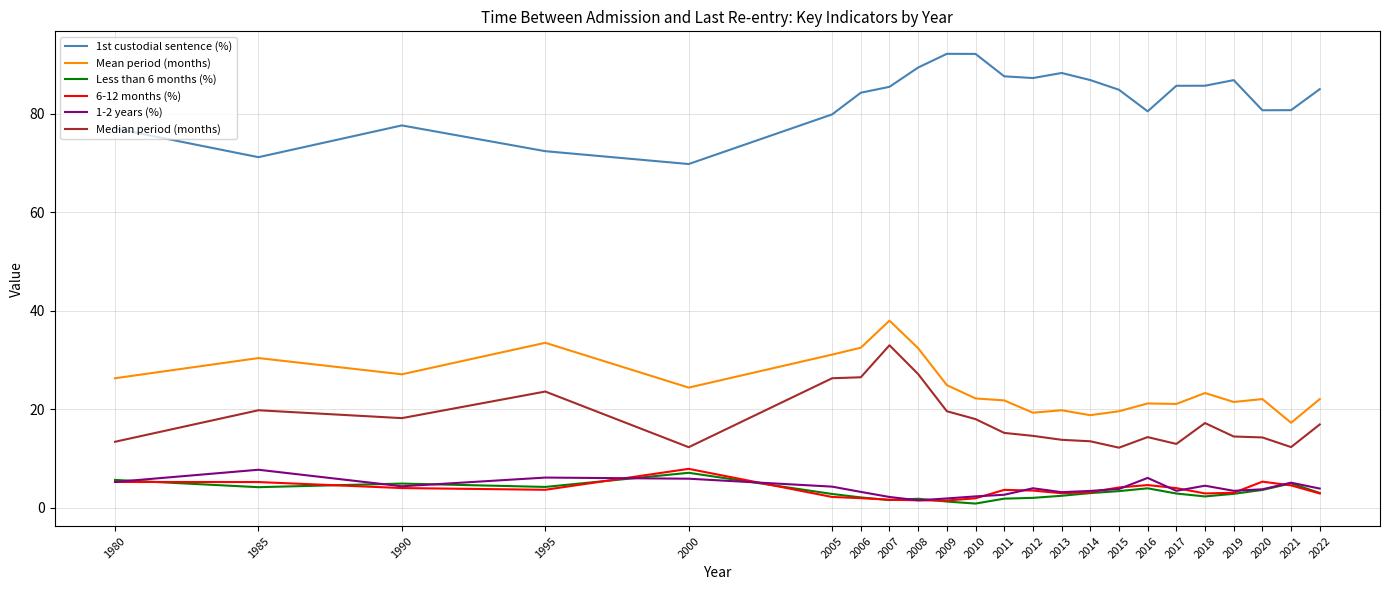

True or false: 1st custodial sentence (%) and Median period (months) intersect in this chart.

False